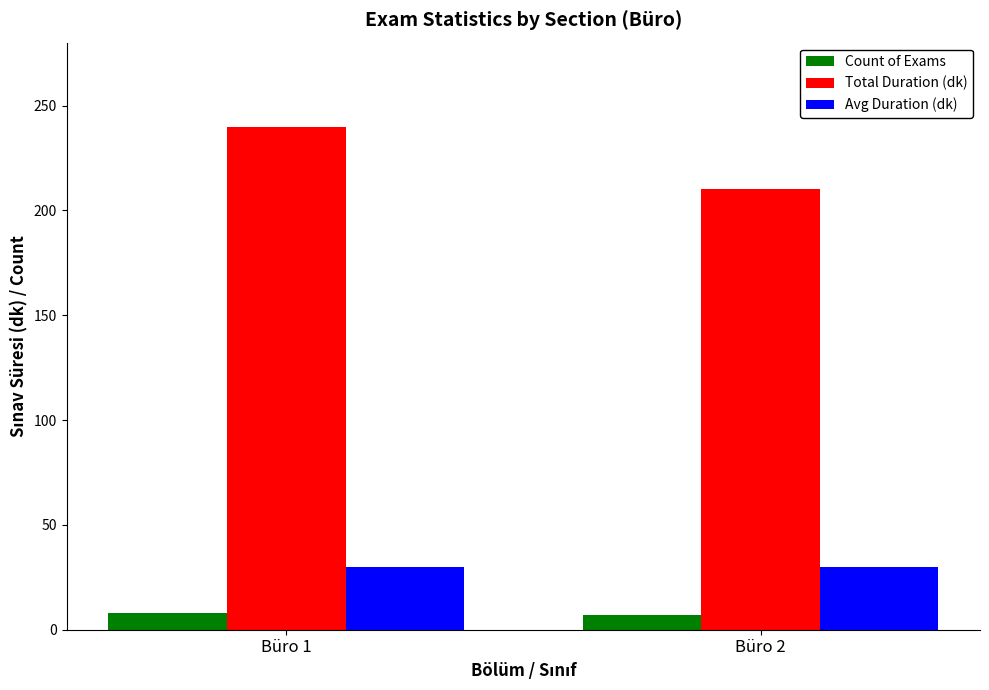

At Büro 2, list the series in order from largest to smallest.

Total Duration (dk), Avg Duration (dk), Count of Exams